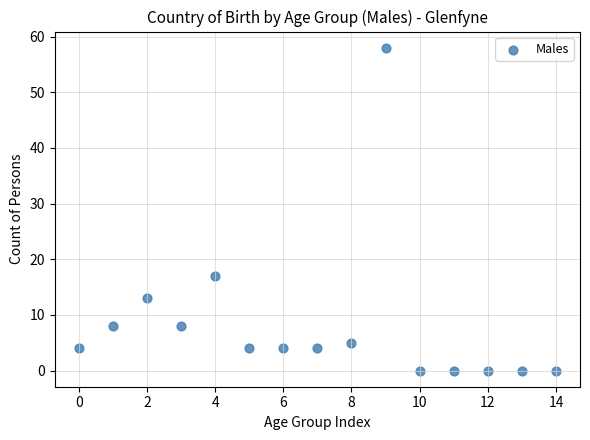

What is the range of Y values (max minus min)?

58